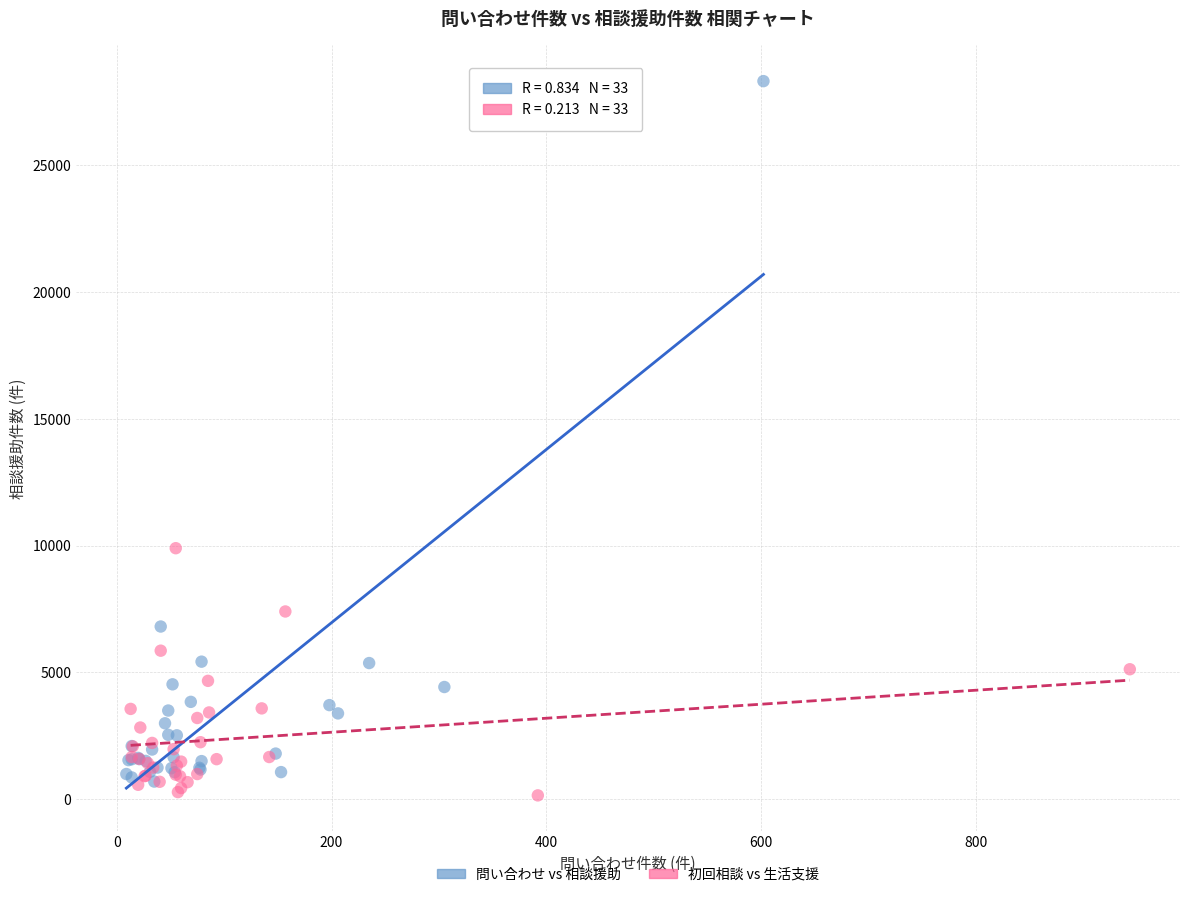

Which series reaches the maximum Y coordinate?

問い合わせ vs 相談援助